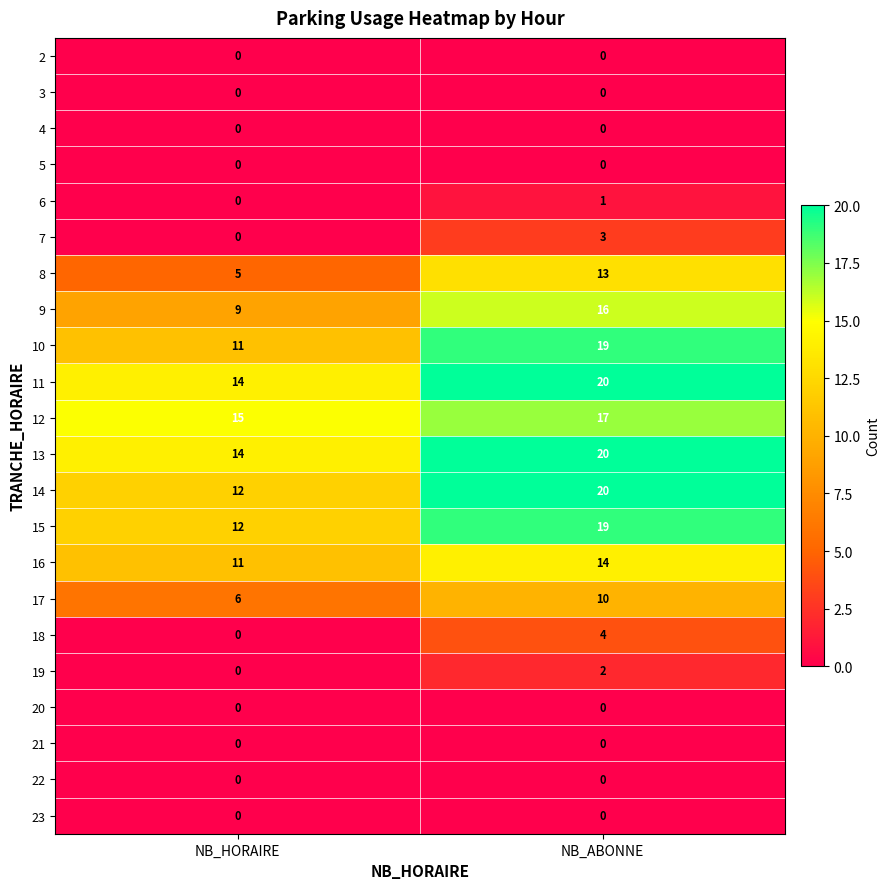

Where is 17 nearest to the value 8?

NB_HORAIRE